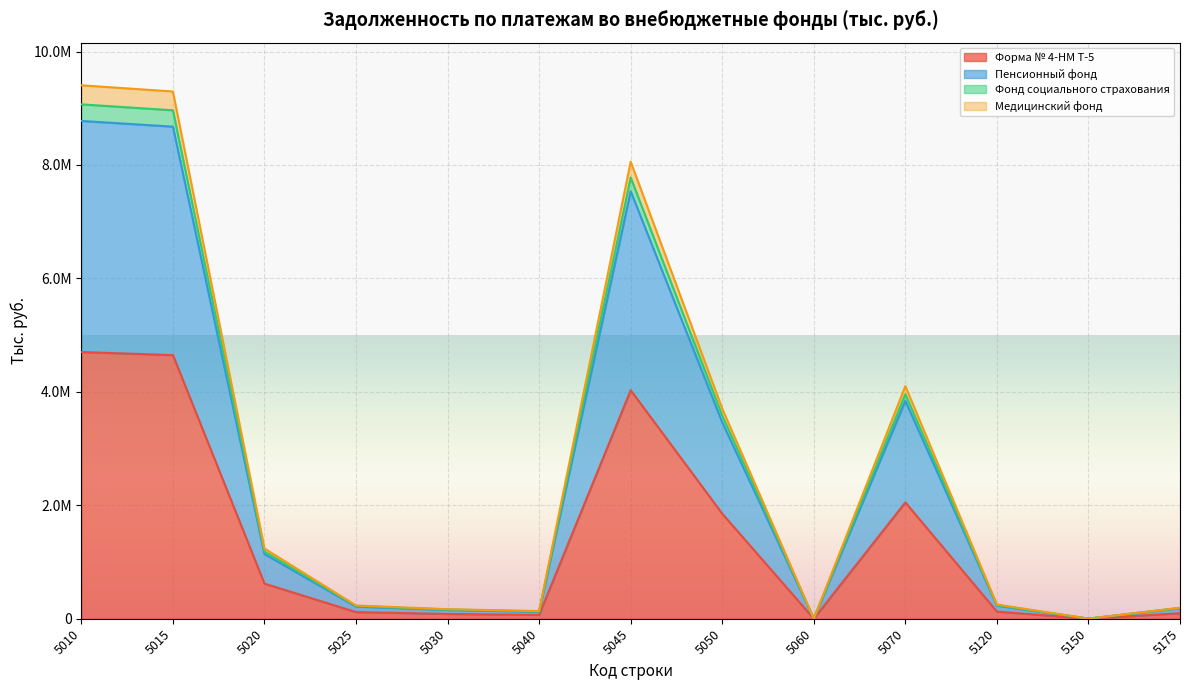

True or false: Пенсионный фонд and Фонд социального страхования intersect in this chart.

False